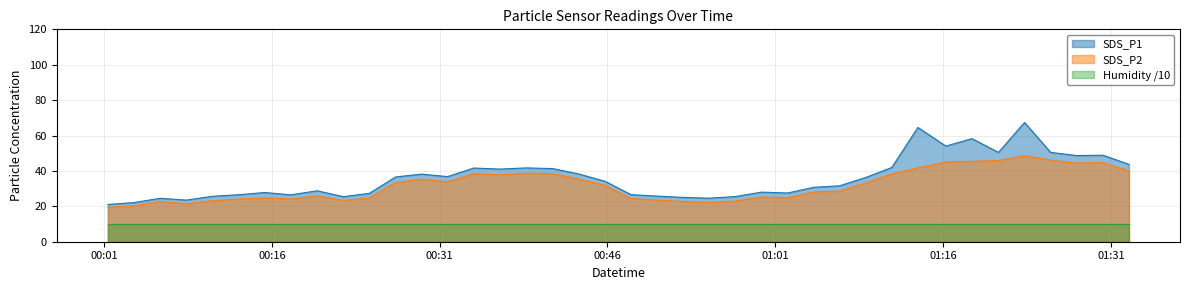

At how many categories does at least one series exceed 66?

1